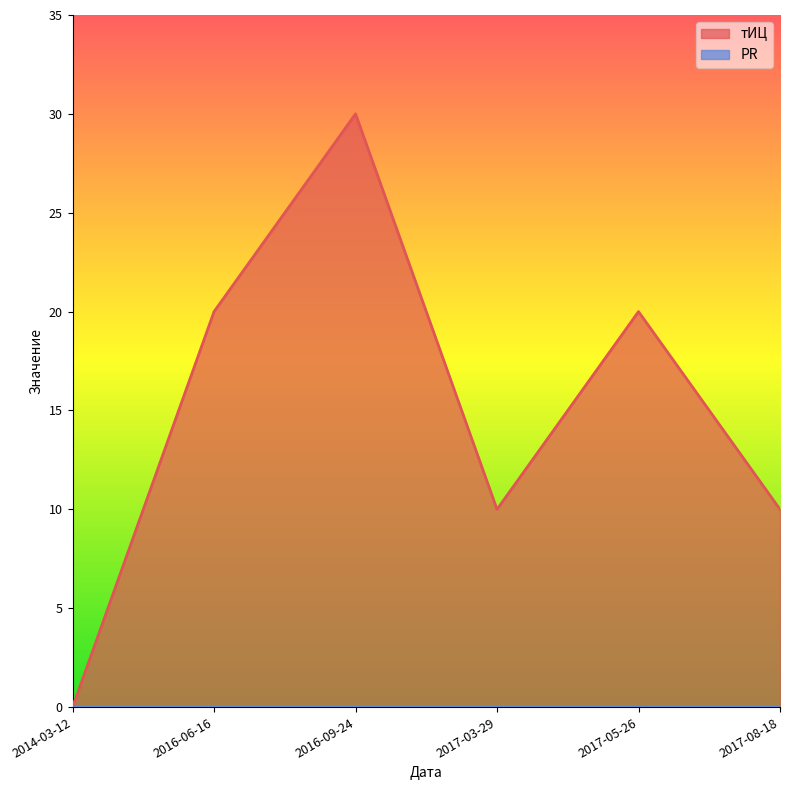

How many lines are shown in the chart?

2